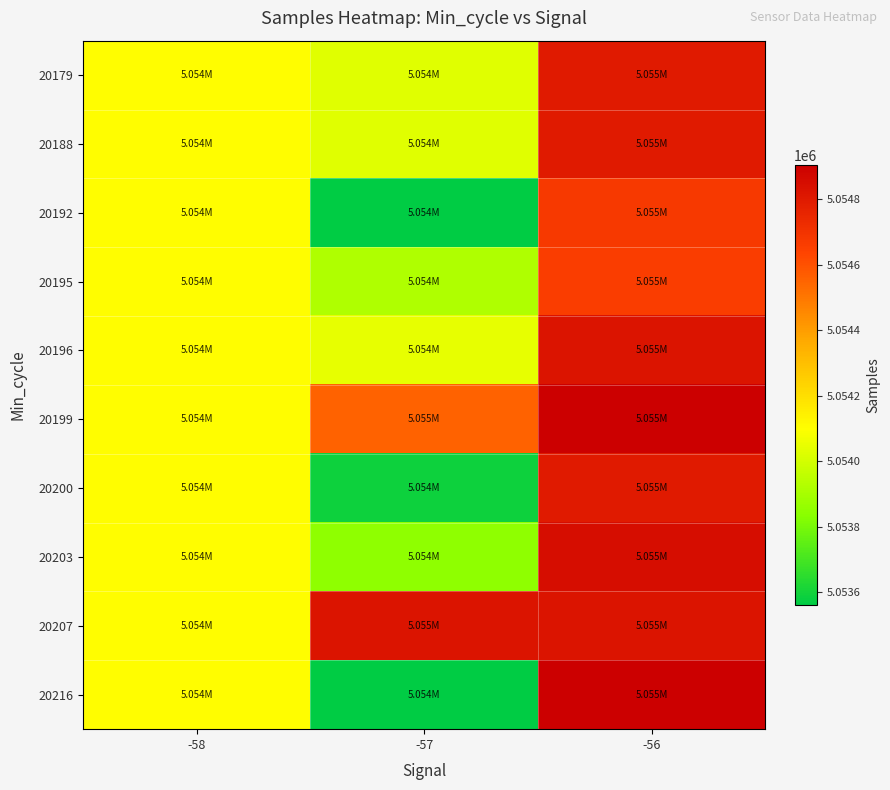

Reading left to right, what are all the values shown in this chart?

20179: -58=5054105	-57=5054033	-56=5054798
20188: -58=5054105	-57=5054033	-56=5054798
20192: -58=5054105	-57=5053561	-56=5054680
20195: -58=5054105	-57=5053922	-56=5054662
20196: -58=5054105	-57=5054048	-56=5054827
20199: -58=5054105	-57=5054554	-56=5054906
20200: -58=5054105	-57=5053589	-56=5054798
20203: -58=5054105	-57=5053848	-56=5054852
20207: -58=5054105	-57=5054827	-56=5054827
20216: -58=5054105	-57=5053561	-56=5054906